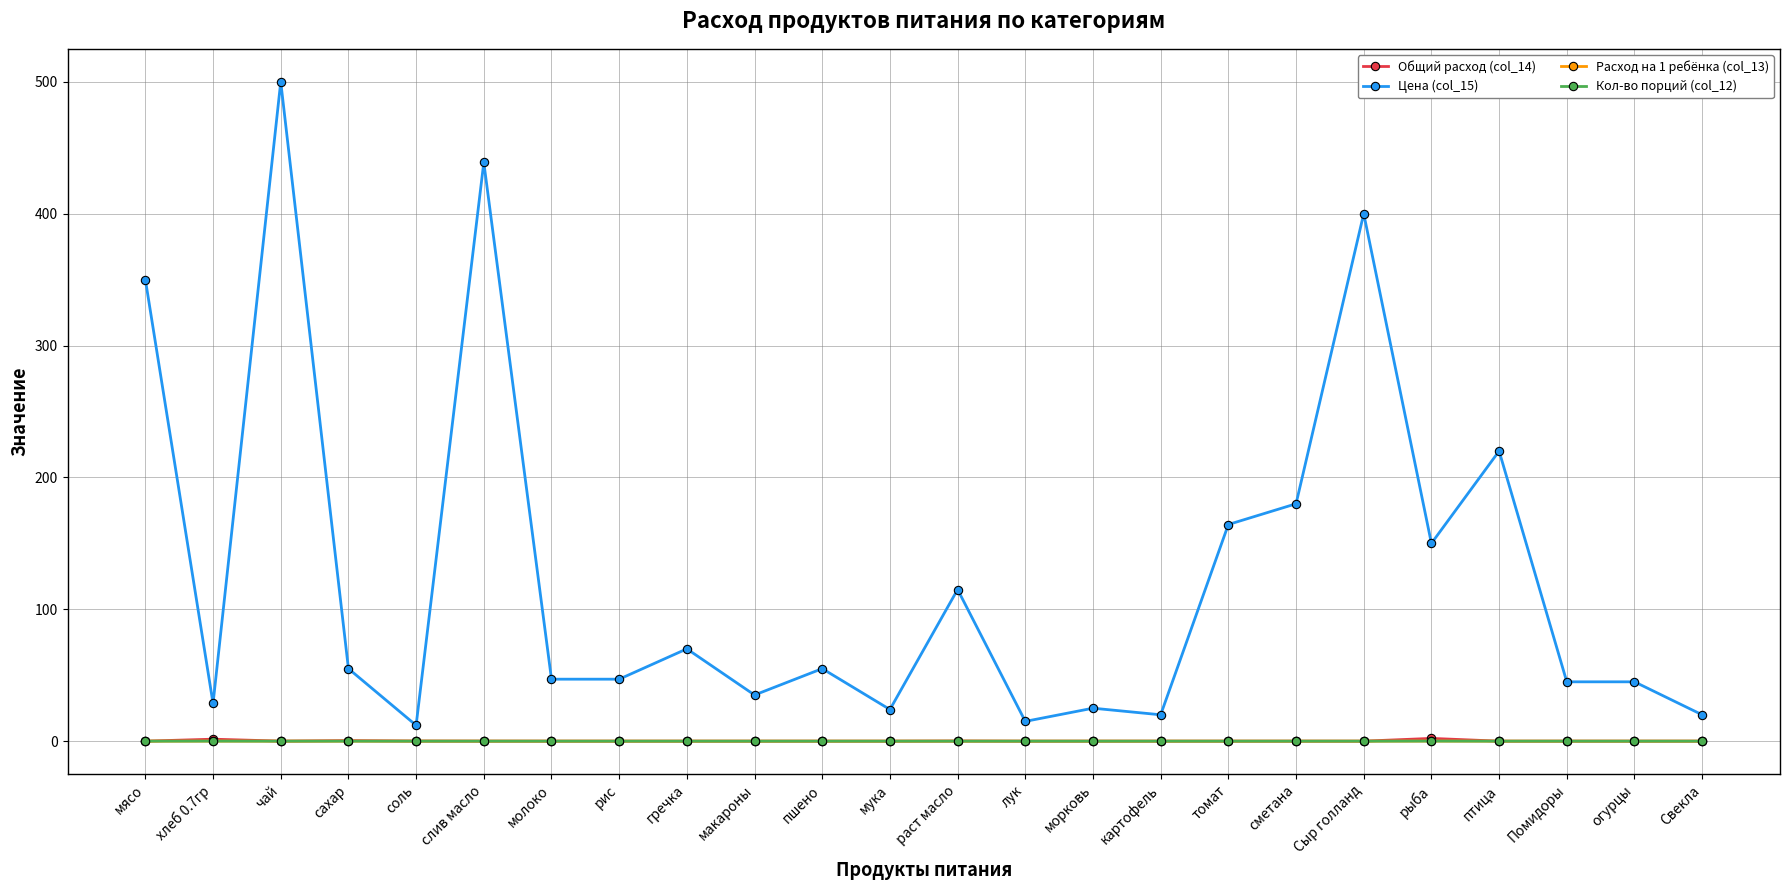

True or false: Кол-во порций (col_12) and Расход на 1 ребёнка (col_13) cross at least once.

False